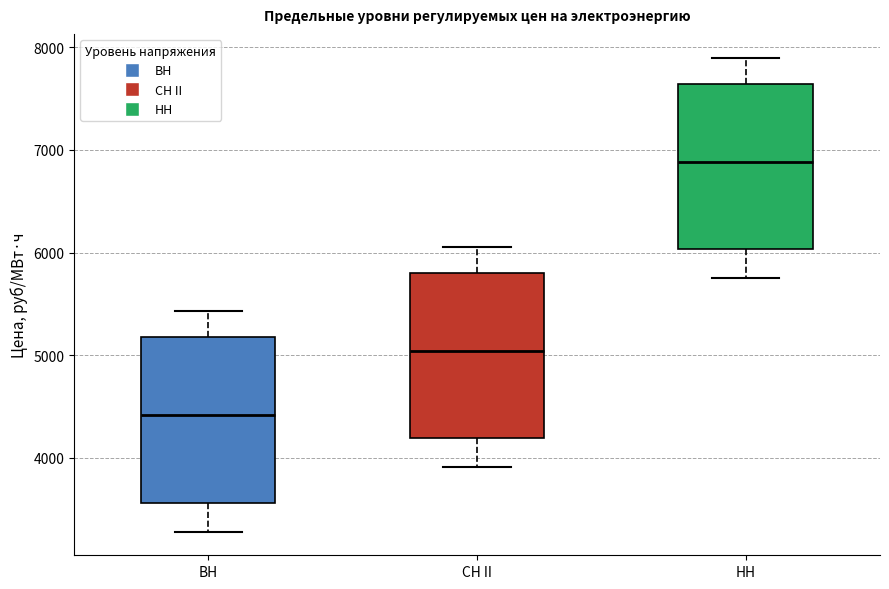

Reading left to right, read every box against the y-axis: the position of its median line, the range the box covers, and the ends of its whiskers. The values are not printed on the chart, so give them approximately, as read against the axis.

ВН: median 4400, box 3600 to 5200, whiskers 3300 to 5400
СН II: median 5000, box 4200 to 5800, whiskers 3900 to 6100
НН: median 6900, box 6000 to 7600, whiskers 5800 to 7900